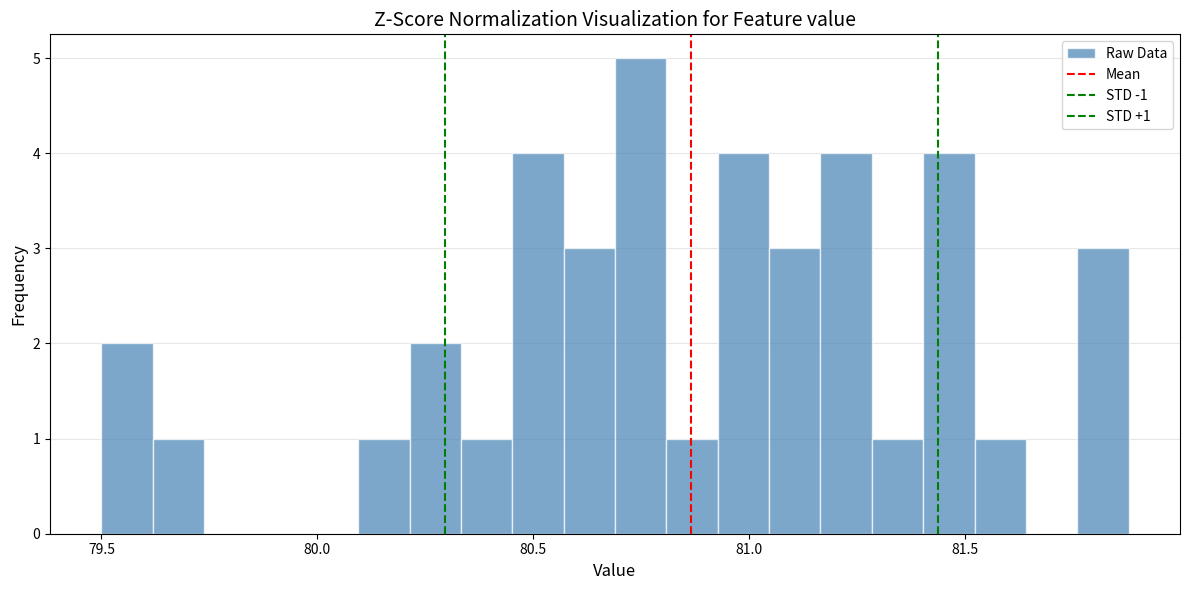

Around what value on the x-axis is the tallest bar? Give the approximate position of its centre, as read against the axis.

80.75